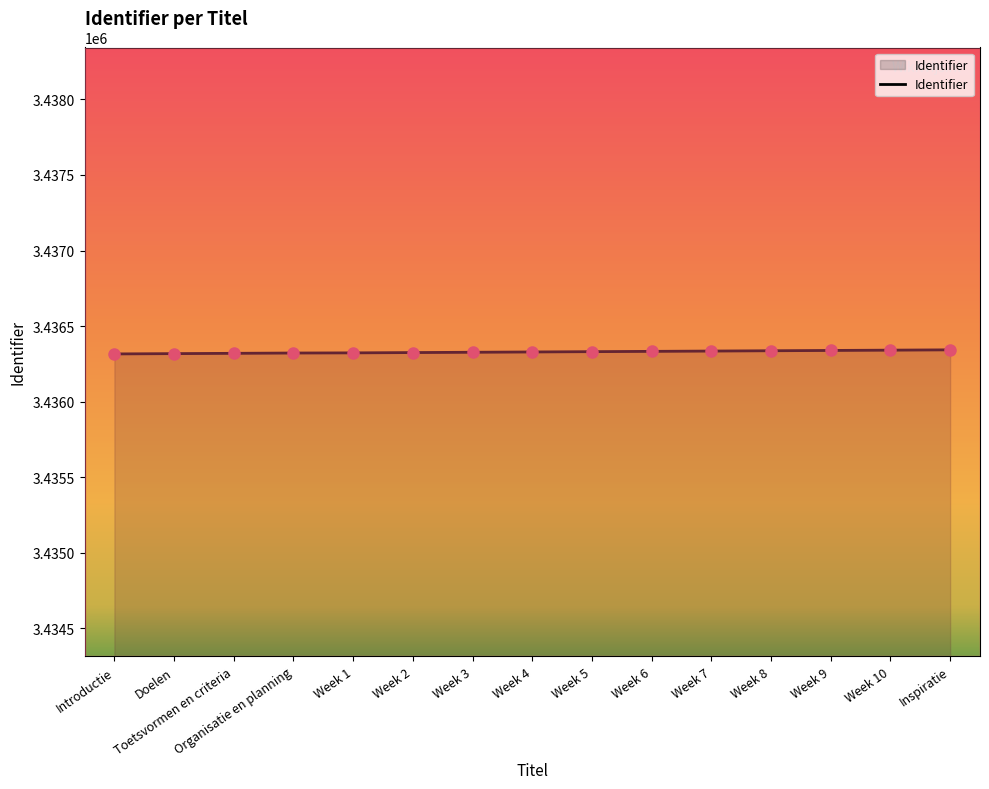

What is the smallest value displayed?

3436316